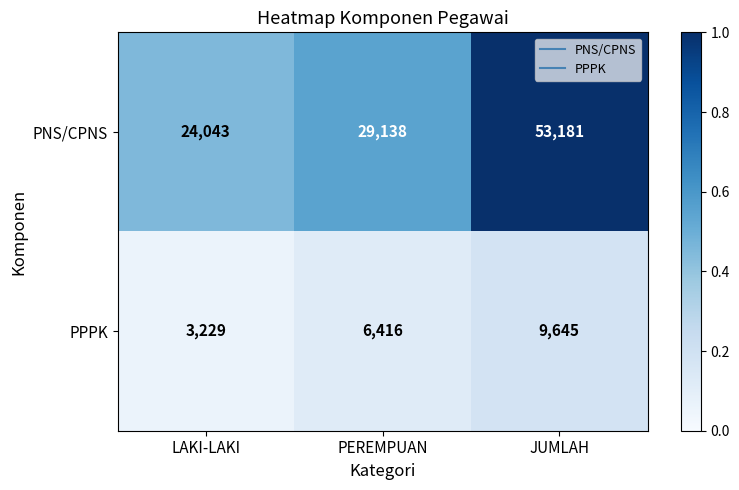

Reading left to right, what are all the values shown in this chart?

PNS/CPNS: 24043	29138	53181
PPPK: 3229	6416	9645